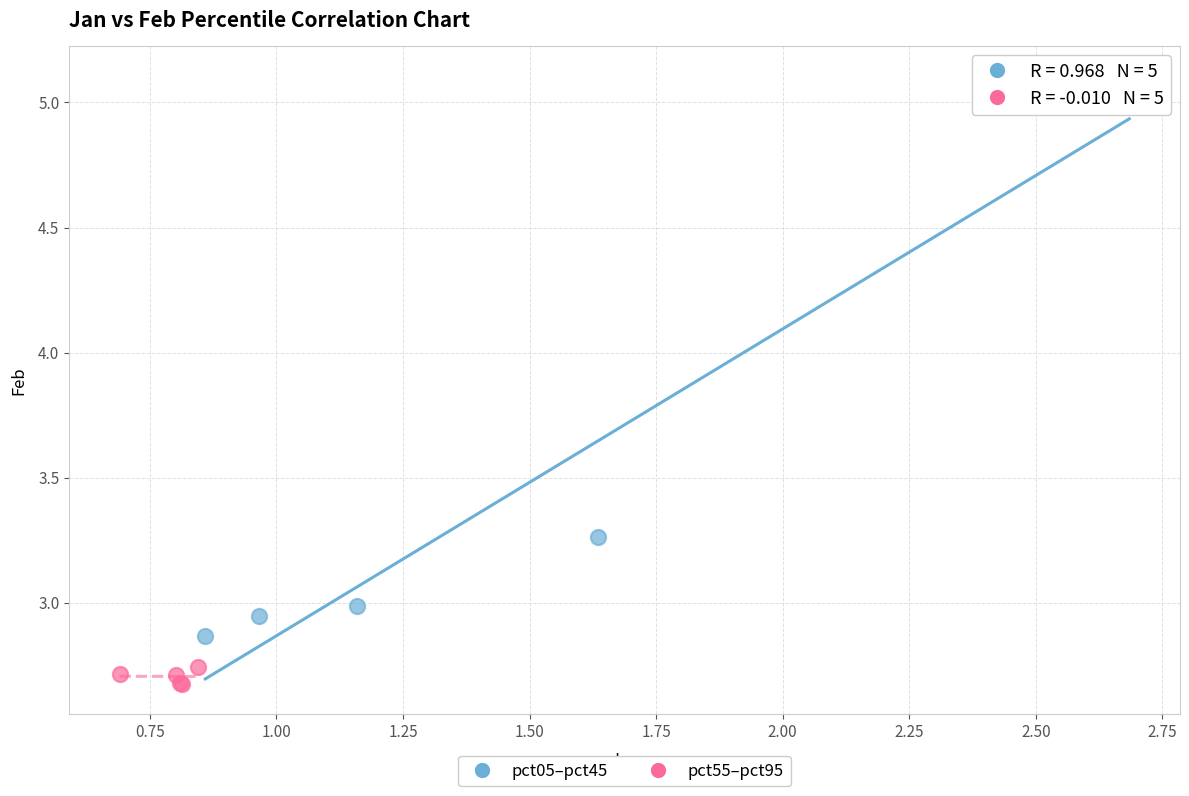

Which series has the widest spread of Y values?

pct05–pct45